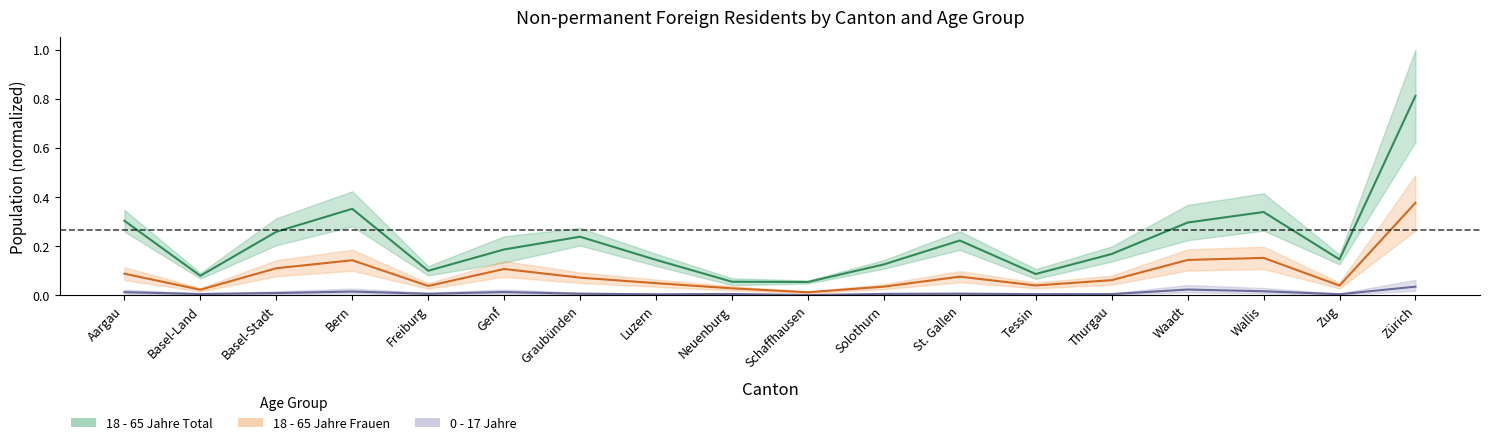

Reading left to right, list all the values displayed in this chart.

18 - 65 Jahre Total: Aargau=0.3	Basel-Land=0.1	Basel-Stadt=0.3	Bern=0.4	Freiburg=0.1	Genf=0.2	Graubünden=0.2	Luzern=0.1	Neuenburg=0.1	Schaffhausen=0.1	Solothurn=0.1	St. Gallen=0.2	Tessin=0.1	Thurgau=0.2	Waadt=0.3	Wallis=0.3	Zug=0.1	Zürich=0.8
18 - 65 Jahre Frauen: Aargau=0.1	Basel-Land=0.0	Basel-Stadt=0.1	Bern=0.1	Freiburg=0.0	Genf=0.1	Graubünden=0.1	Luzern=0.0	Neuenburg=0.0	Schaffhausen=0.0	Solothurn=0.0	St. Gallen=0.1	Tessin=0.0	Thurgau=0.1	Waadt=0.1	Wallis=0.2	Zug=0.0	Zürich=0.4
0-17 Jahre Combined: Aargau=0.0	Basel-Land=0.0	Basel-Stadt=0.0	Bern=0.0	Freiburg=0.0	Genf=0.0	Graubünden=0.0	Luzern=0.0	Neuenburg=0.0	Schaffhausen=0.0	Solothurn=0.0	St. Gallen=0.0	Tessin=0.0	Thurgau=0.0	Waadt=0.0	Wallis=0.0	Zug=0.0	Zürich=0.0